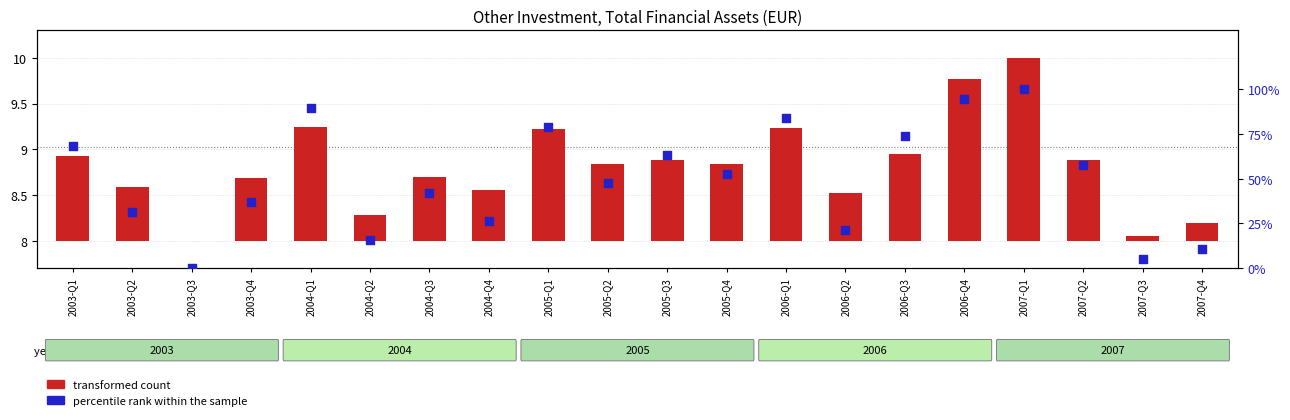

What are all the series names shown in the legend?

transformed count, percentile rank within the sample